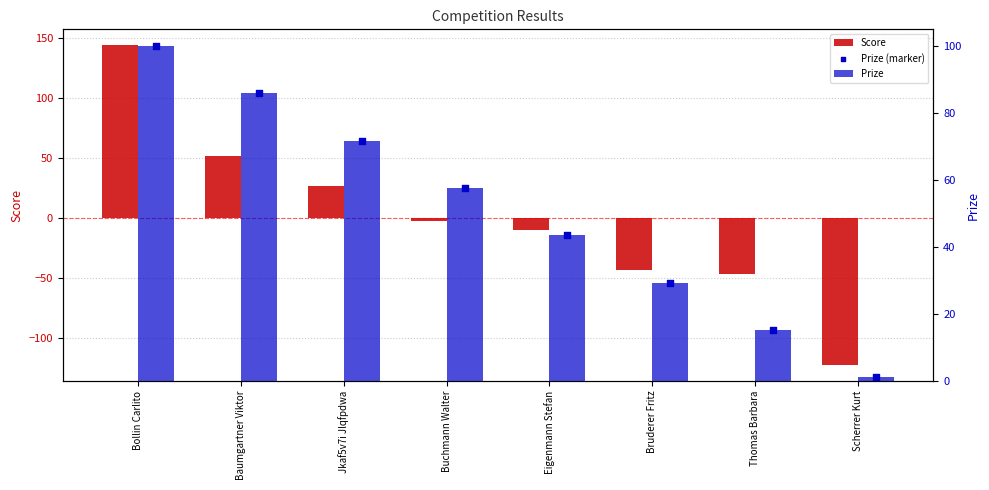

At which category is the sum across all series the highest?

Bollin Carlito